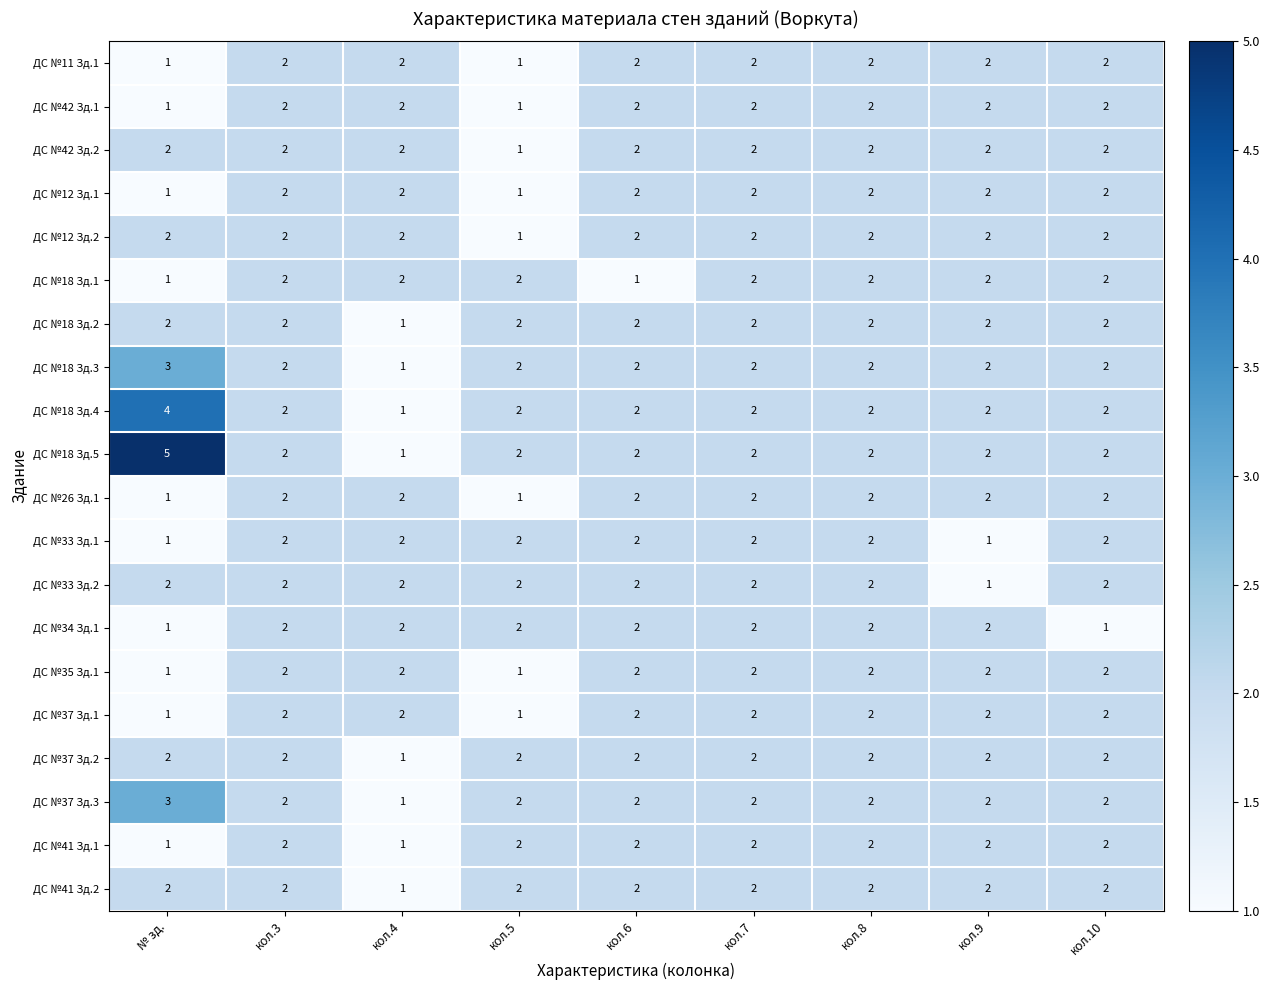

What is the total value across all series at кол.5?

32